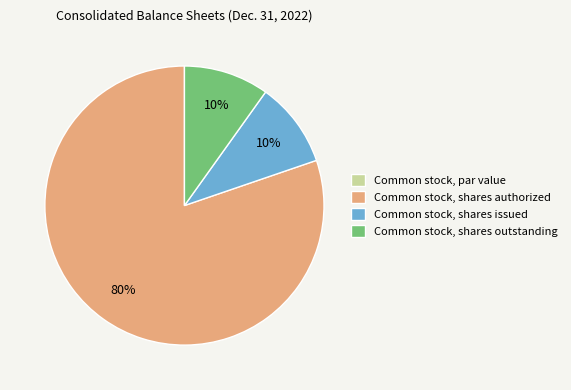

What percentage is the Common stock, shares outstanding slice, to the nearest percent?

10%